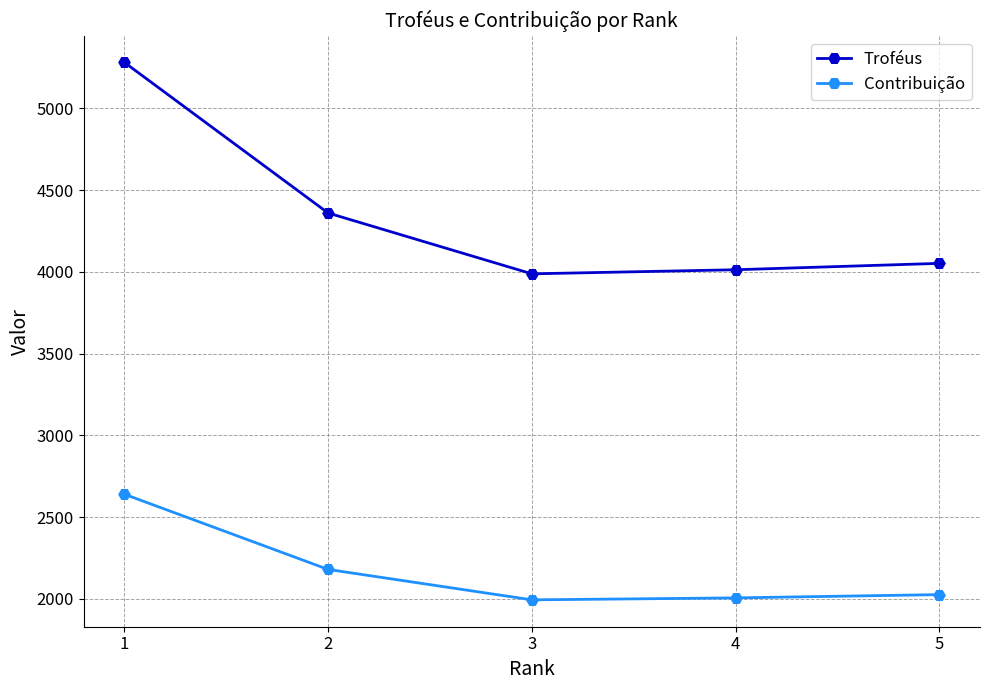

How many lines are shown in the chart?

2